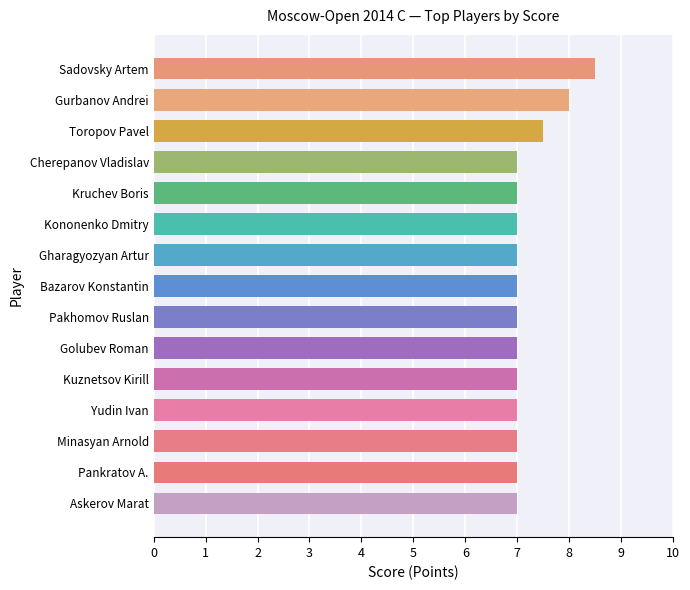

What is the average value?

7.2